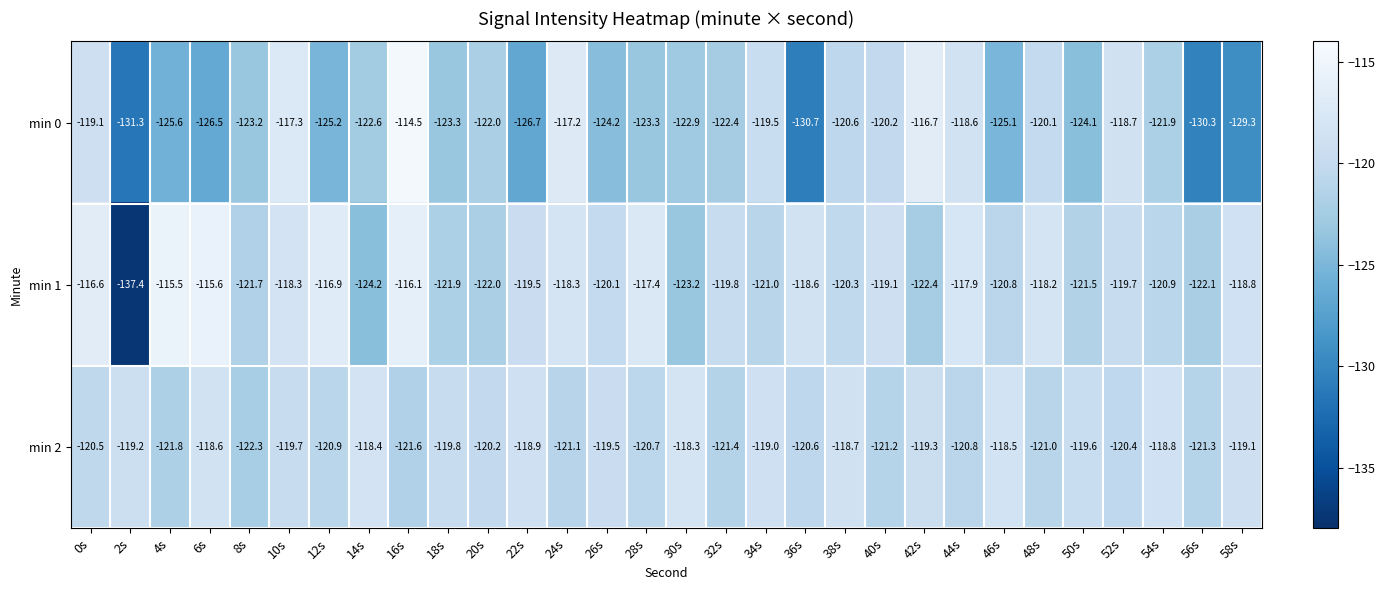

List the series in order of their peak value, highest first.

min 0, min 1, min 2